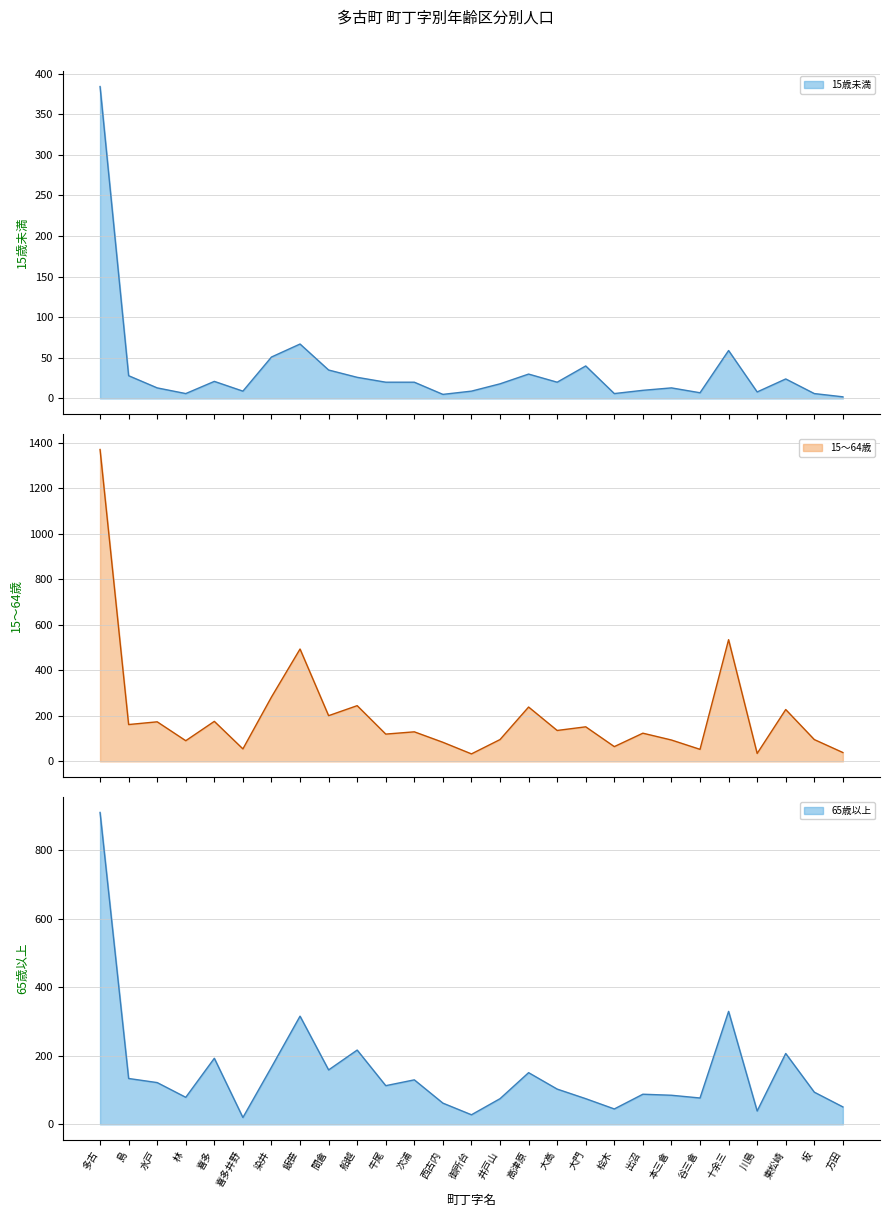

What is the total value across all series at 牛尾?

253